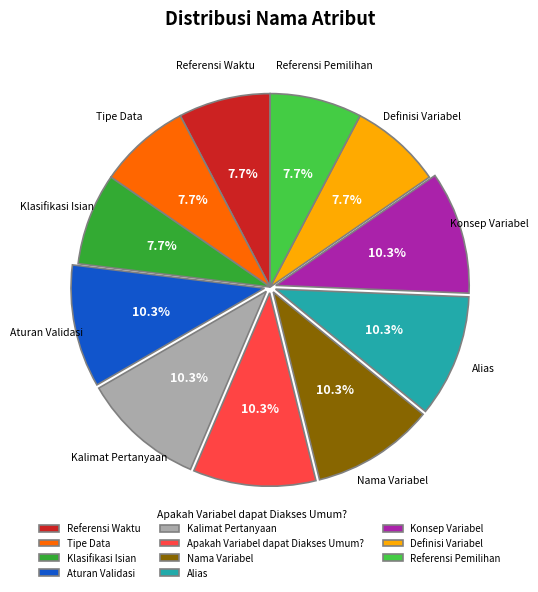

Approximately how many times larger is the value at Referensi Waktu compared to Referensi Pemilihan?

1.0